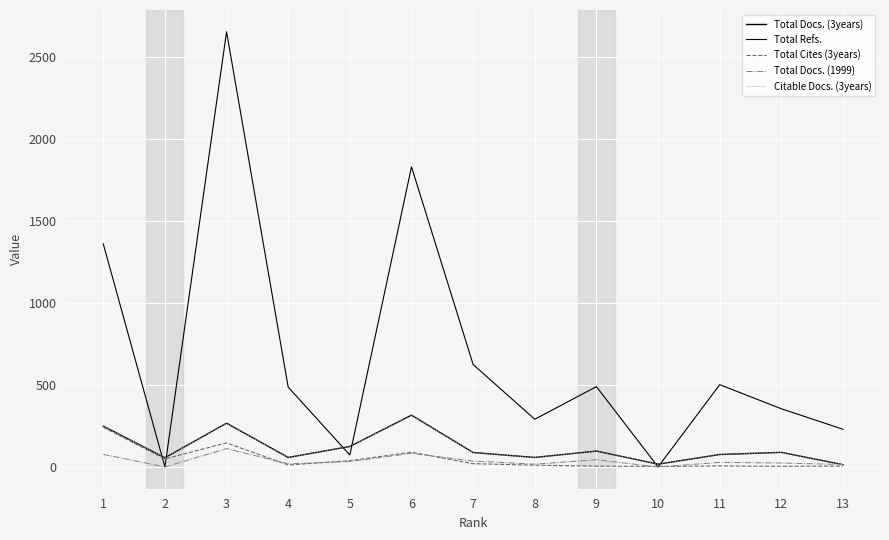

Does the chart have visible grid lines?

Yes